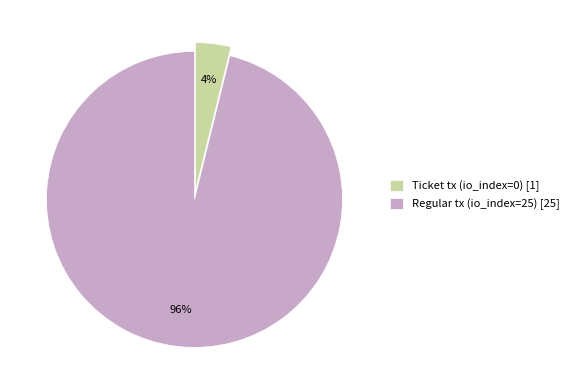

True or false: Ticket tx (io_index=0) [1] accounts for 4% of the total.

True